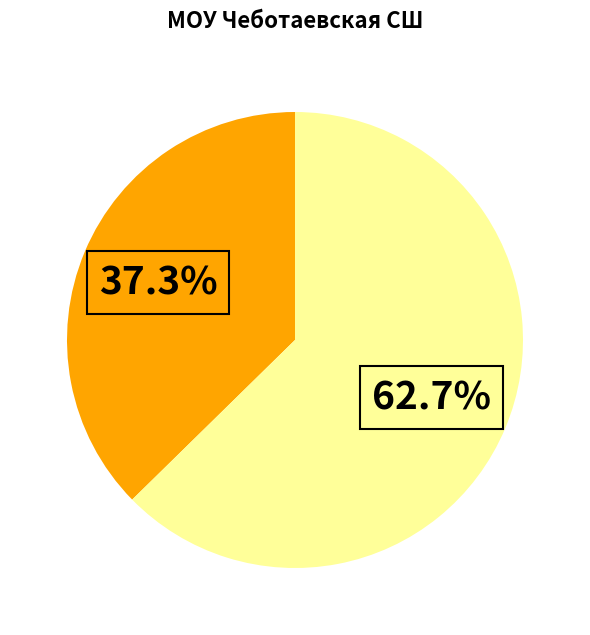

Is there any slice that represents more than half of the pie?

Yes